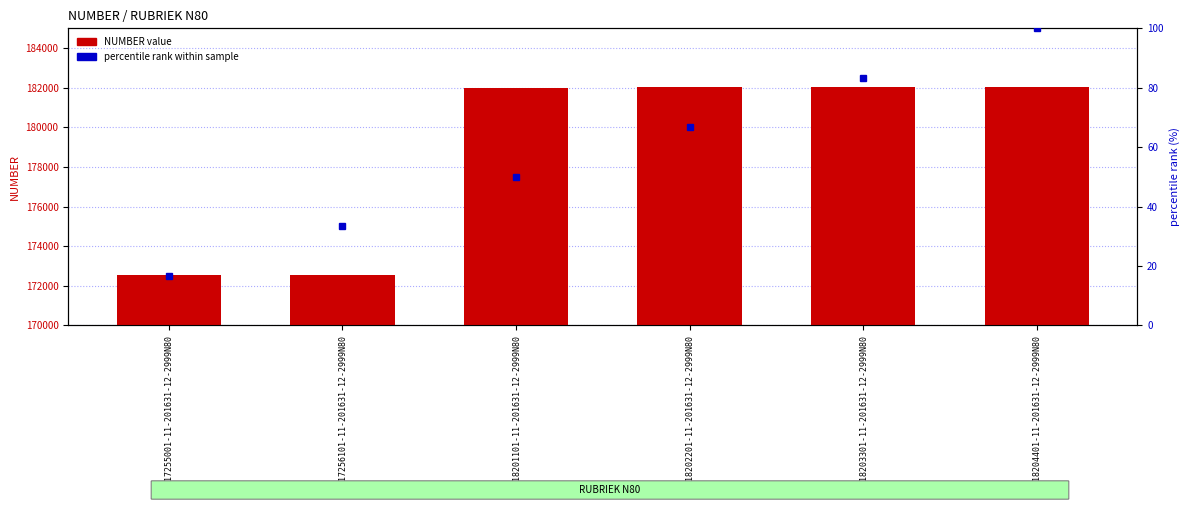

What is the highest value of the NUMBER (value) series?

182044.0